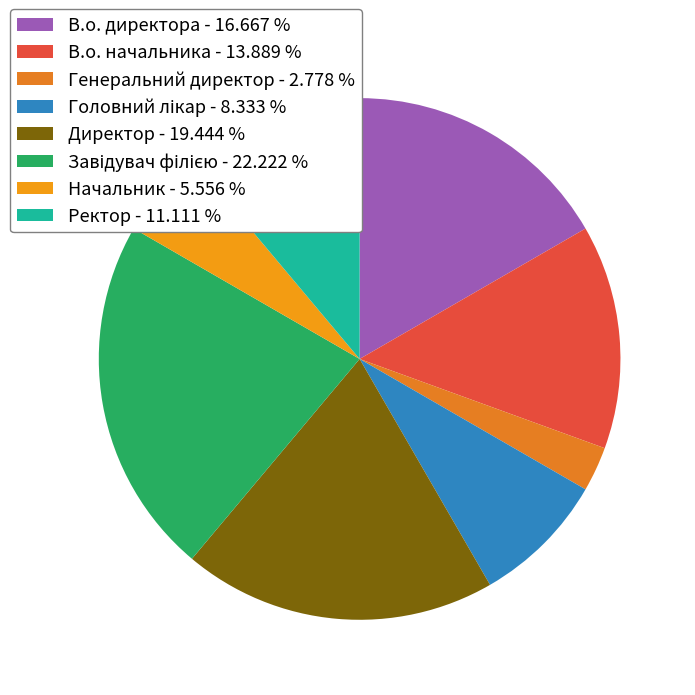

Count the number of slices in the pie.

8